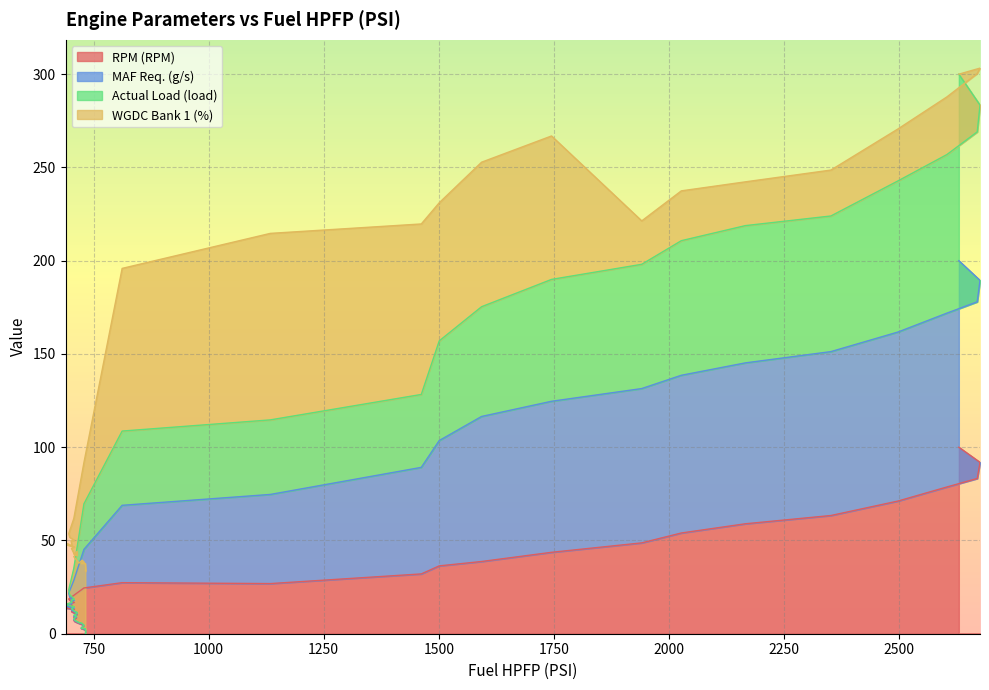

True or false: Actual Load (load) and MAF Req. (g/s) intersect in this chart.

False